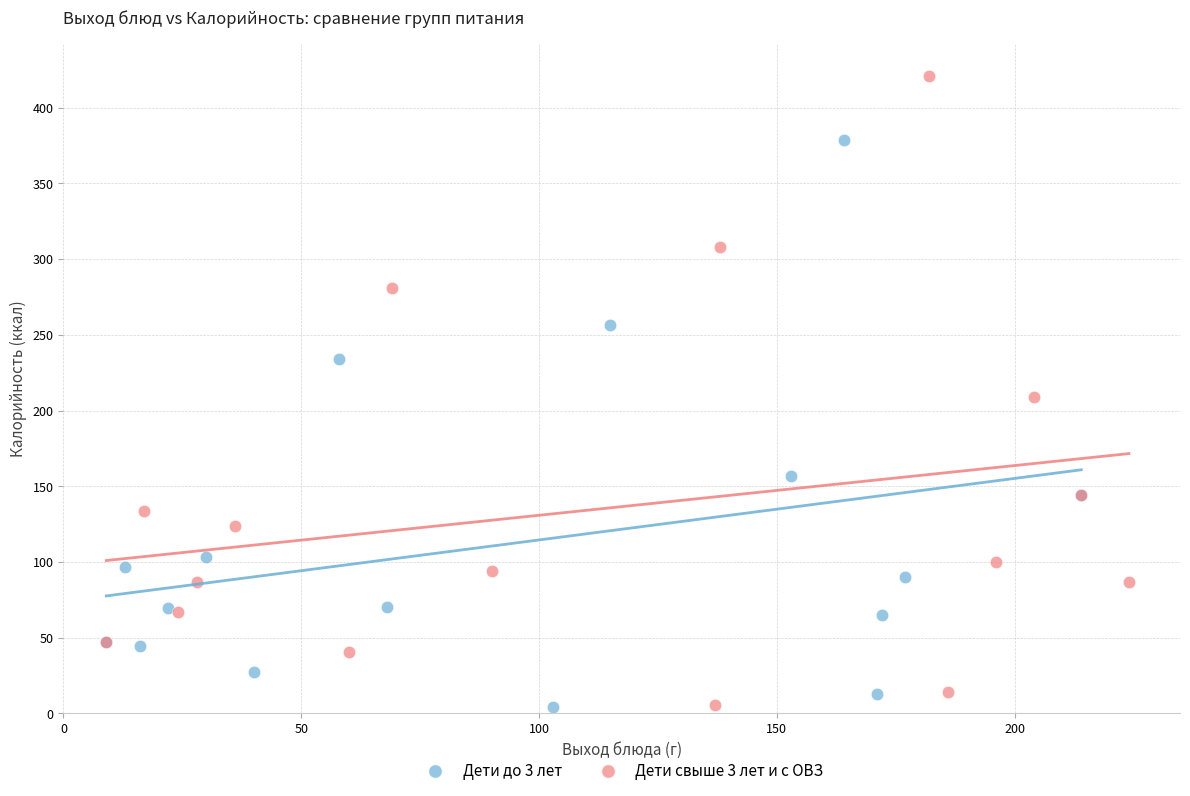

Which series has the largest Y range (max minus min)?

Дети свыше 3 лет и с ОВЗ